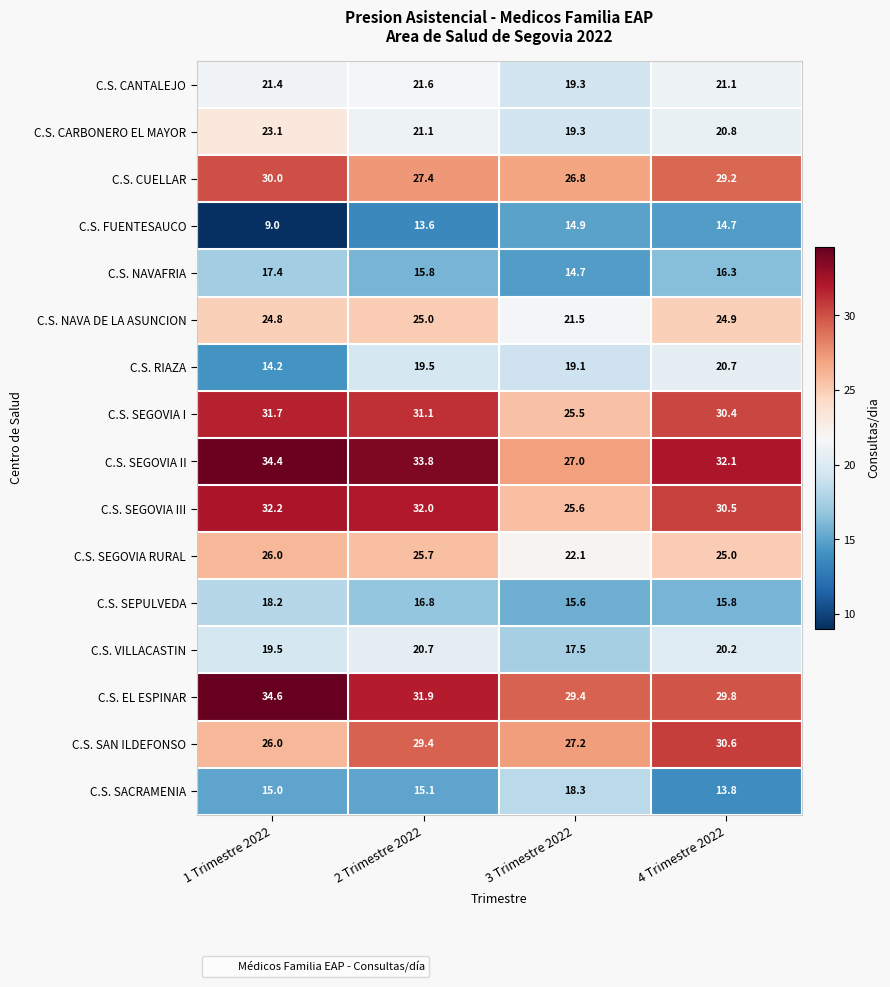

What is the spread (max minus min) of values at 1 Trimestre 2022?

25.6